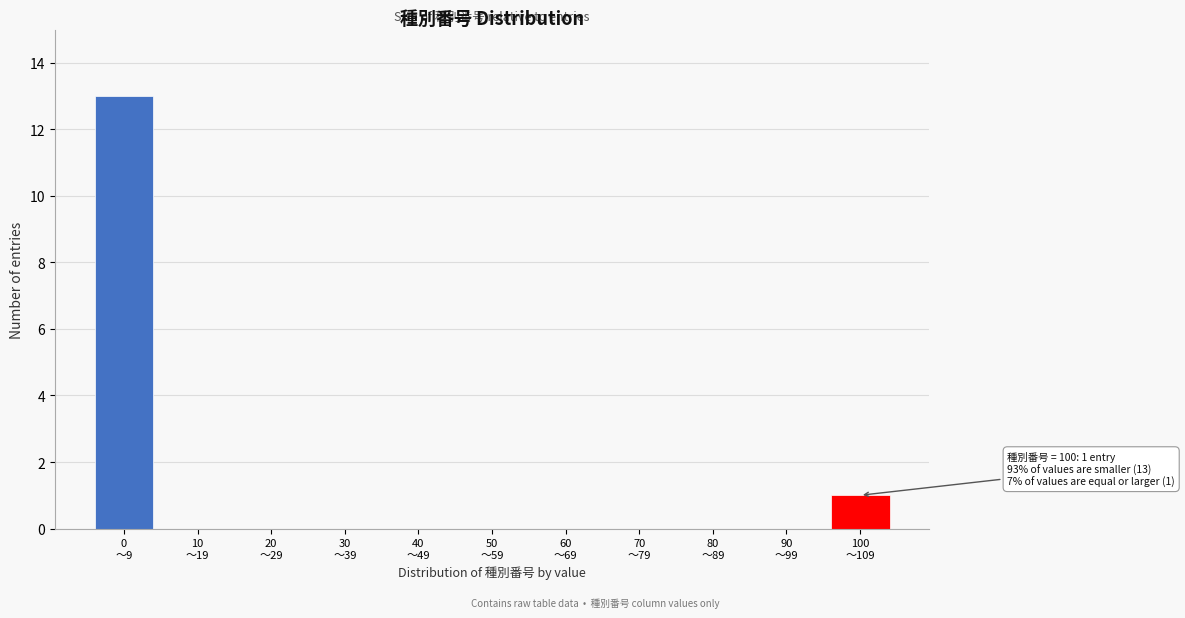

What is the greatest value displayed?

13